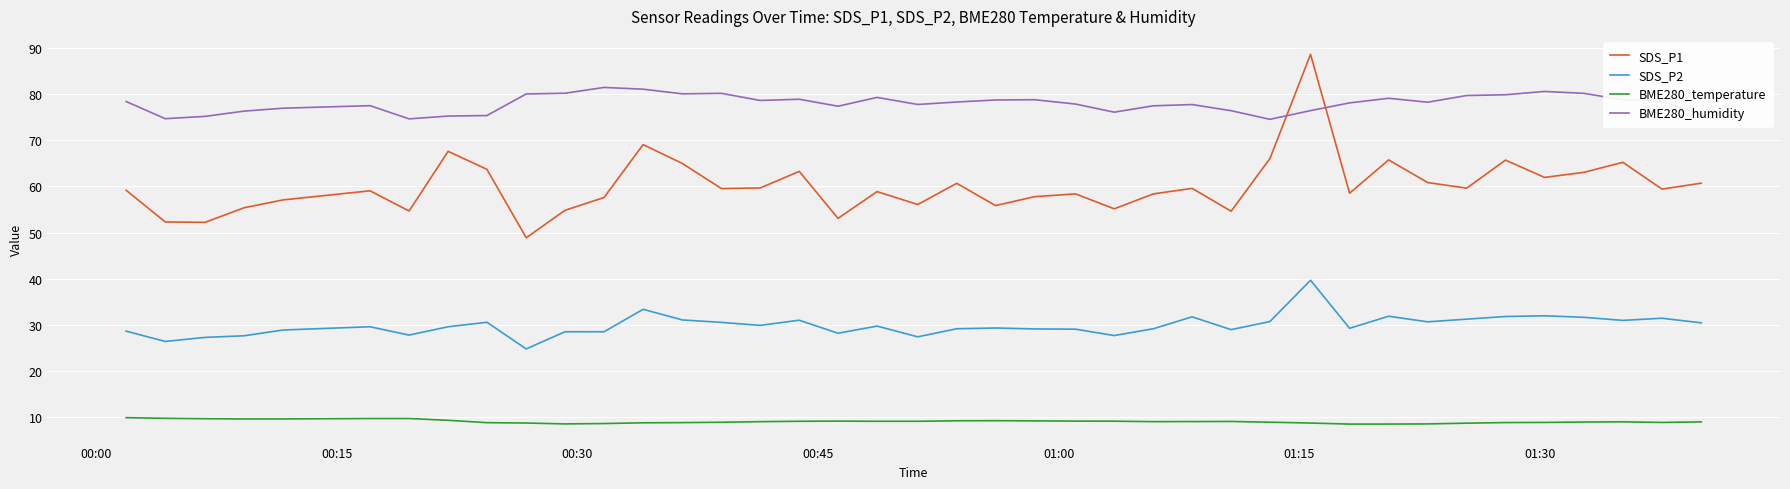

Which series has the widest spread of values?

SDS_P1